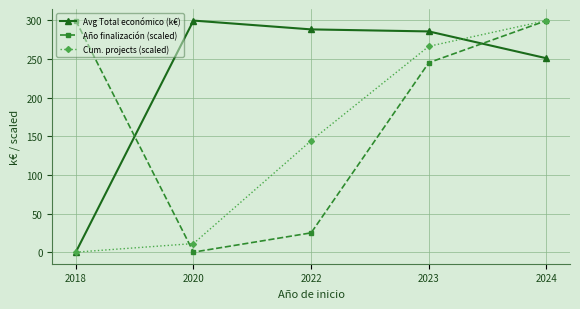

List the series in order of their overall mean, lowest first.

Cum. projects (scaled), Año finalización (scaled), Avg Total económico (k€)